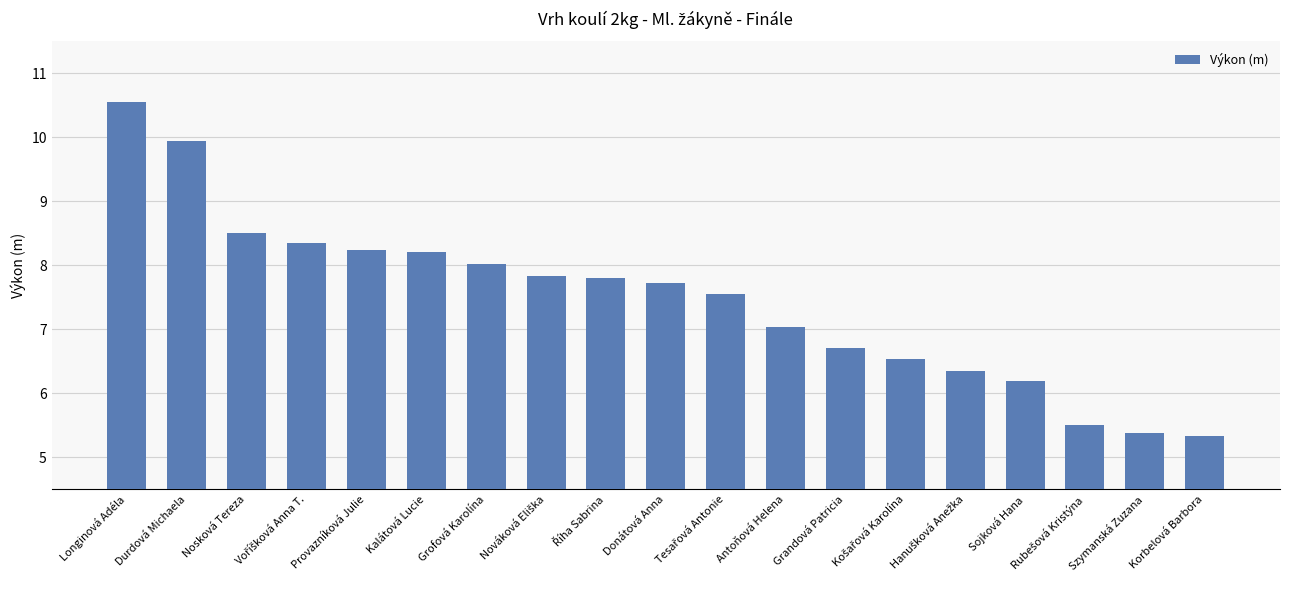

How many data points are above 7?

12